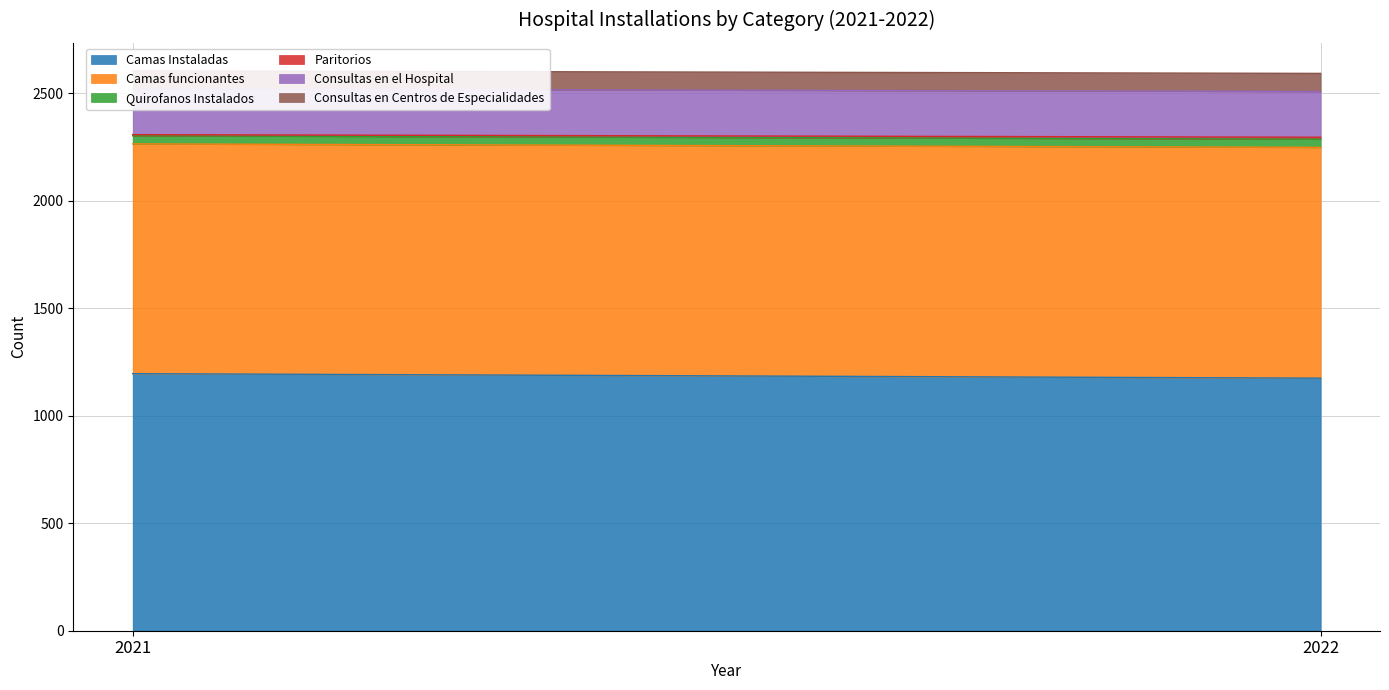

Does the chart display data point markers on the line(s)?

No